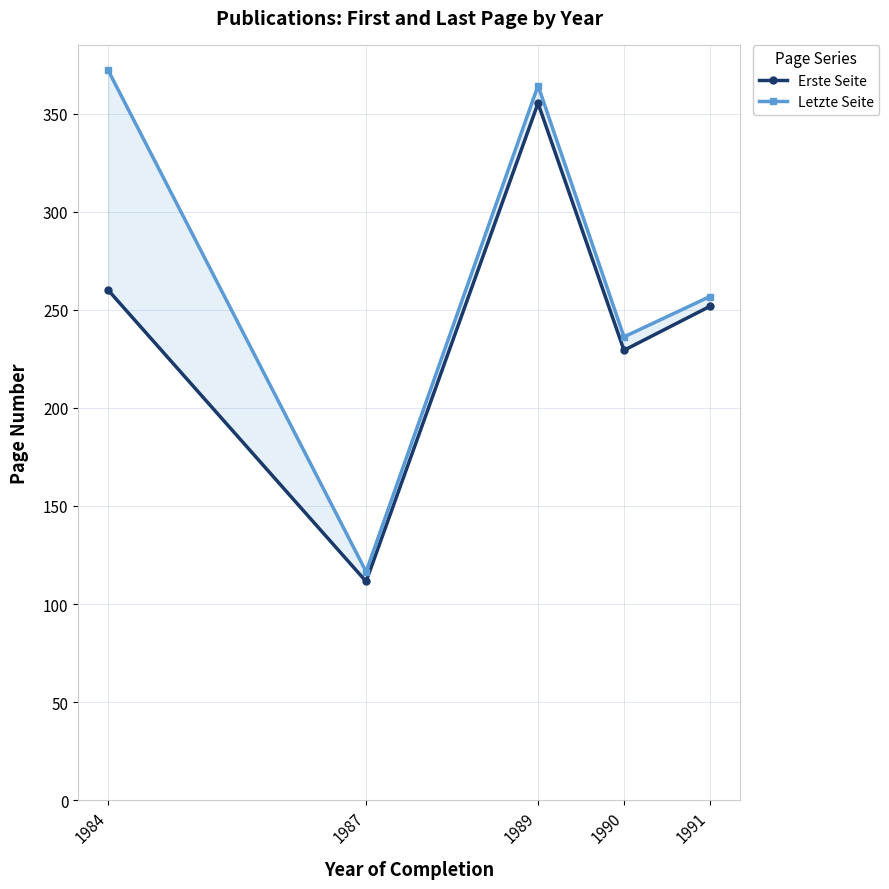

What is the difference between the second highest and minimum values in the Erste Seite series?

148.5